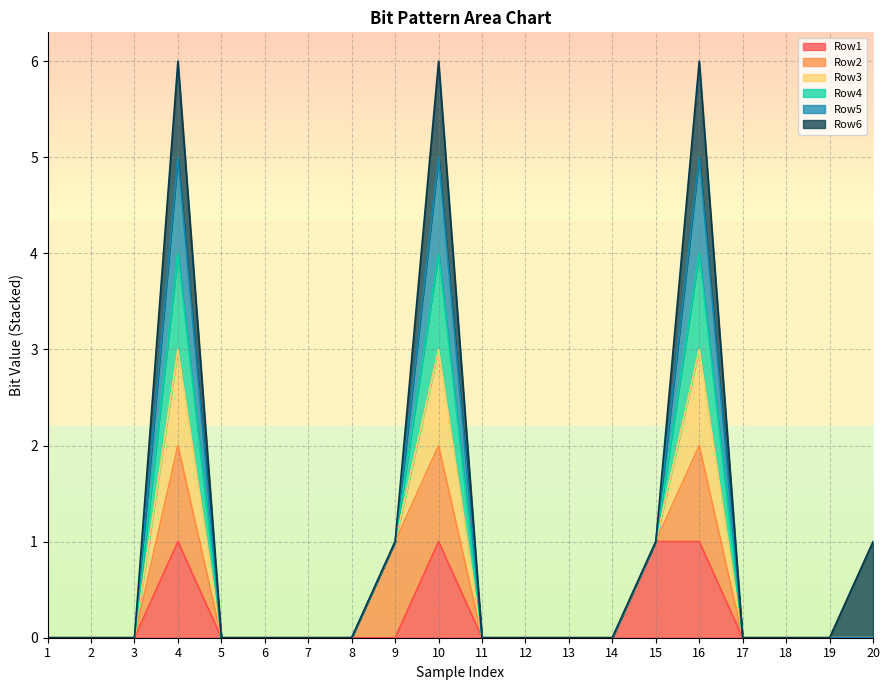

Which has a higher value, 18 or 14?

18